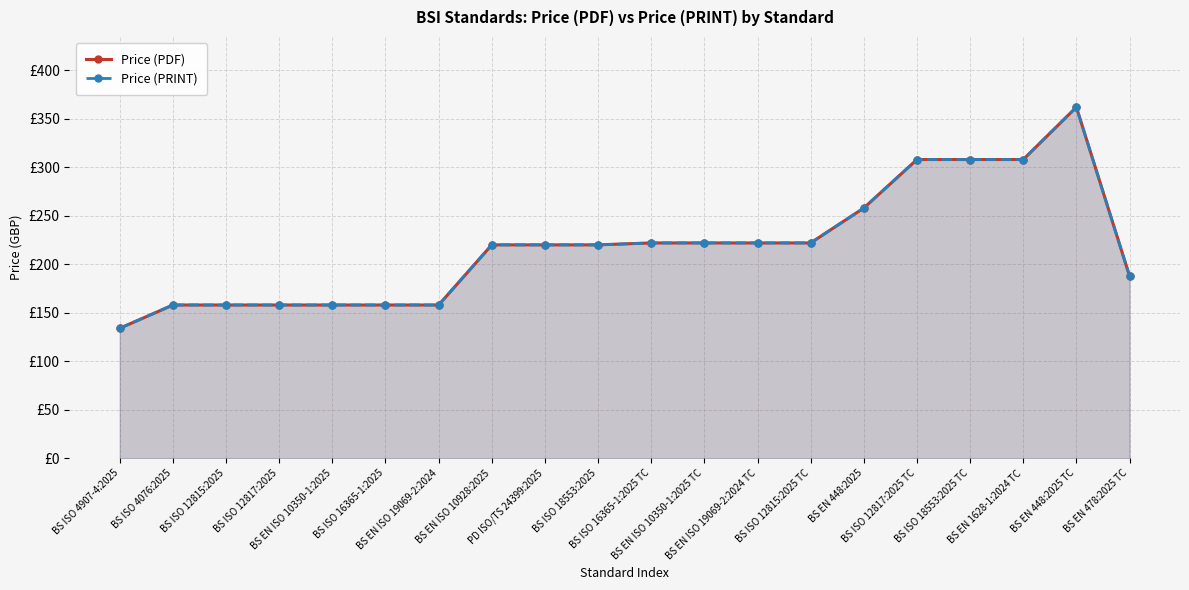

At which label does Price (PRINT) first exceed 220?

BS ISO 16365-1:2025 TC